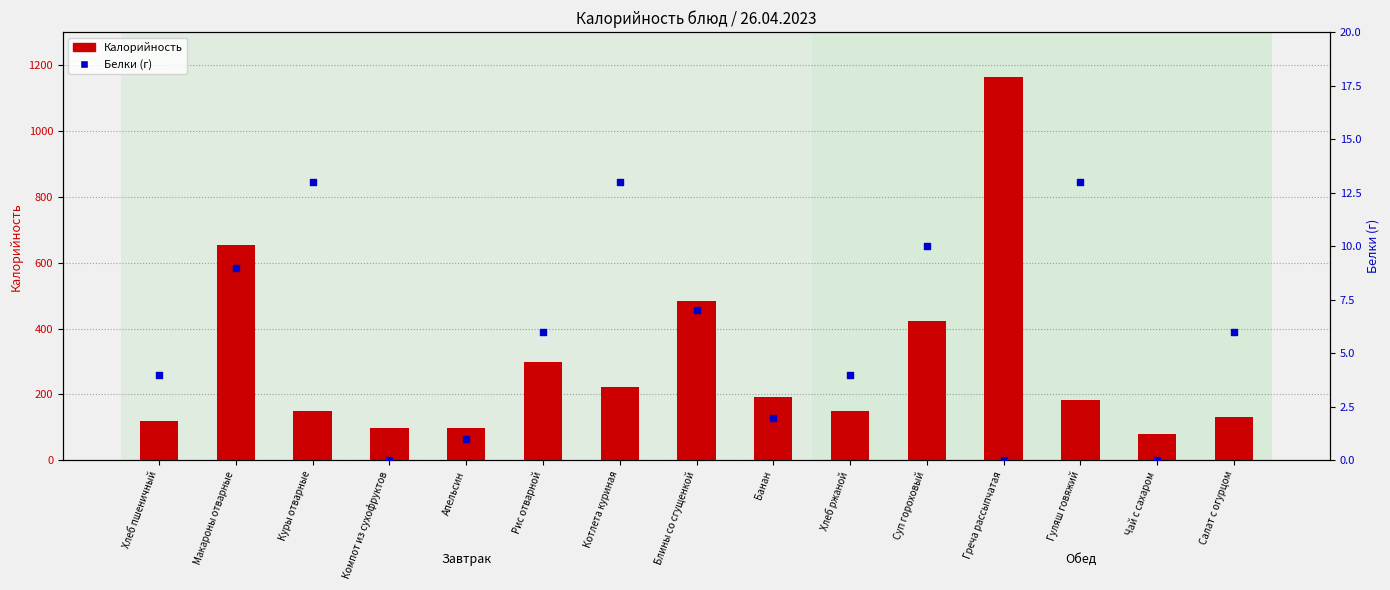

What are all the series names shown in the legend?

Калорийность, Белки (г)